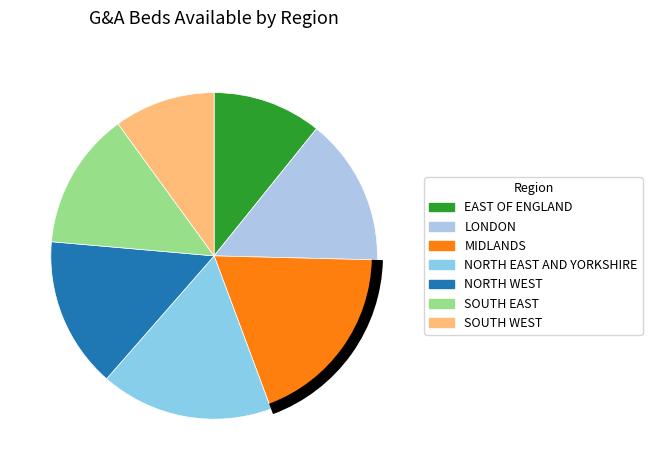

Is the sum of SOUTH EAST and MIDLANDS greater than half?

No